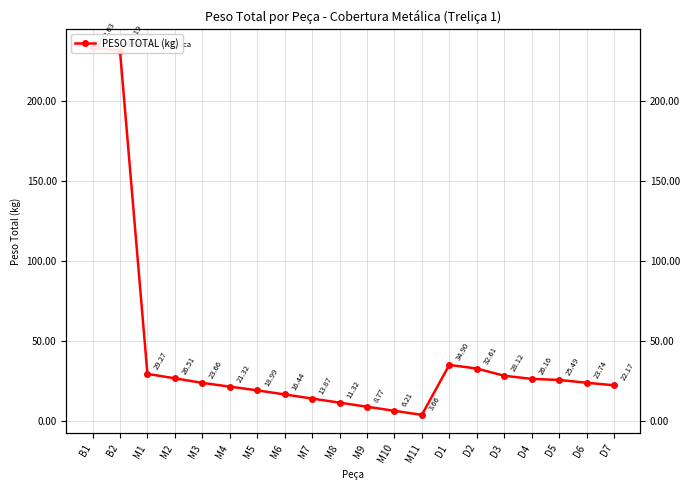

Where does the data first go above 23?

B1